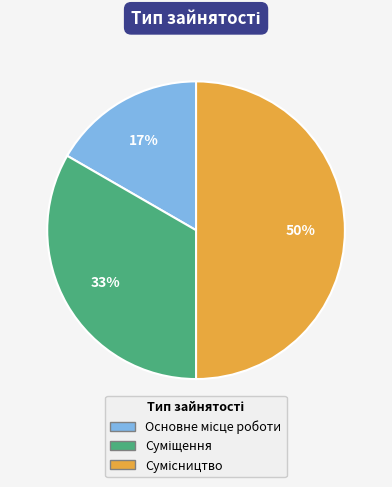

To the nearest percent, what is the difference between the largest and smallest slice percentages?

33%